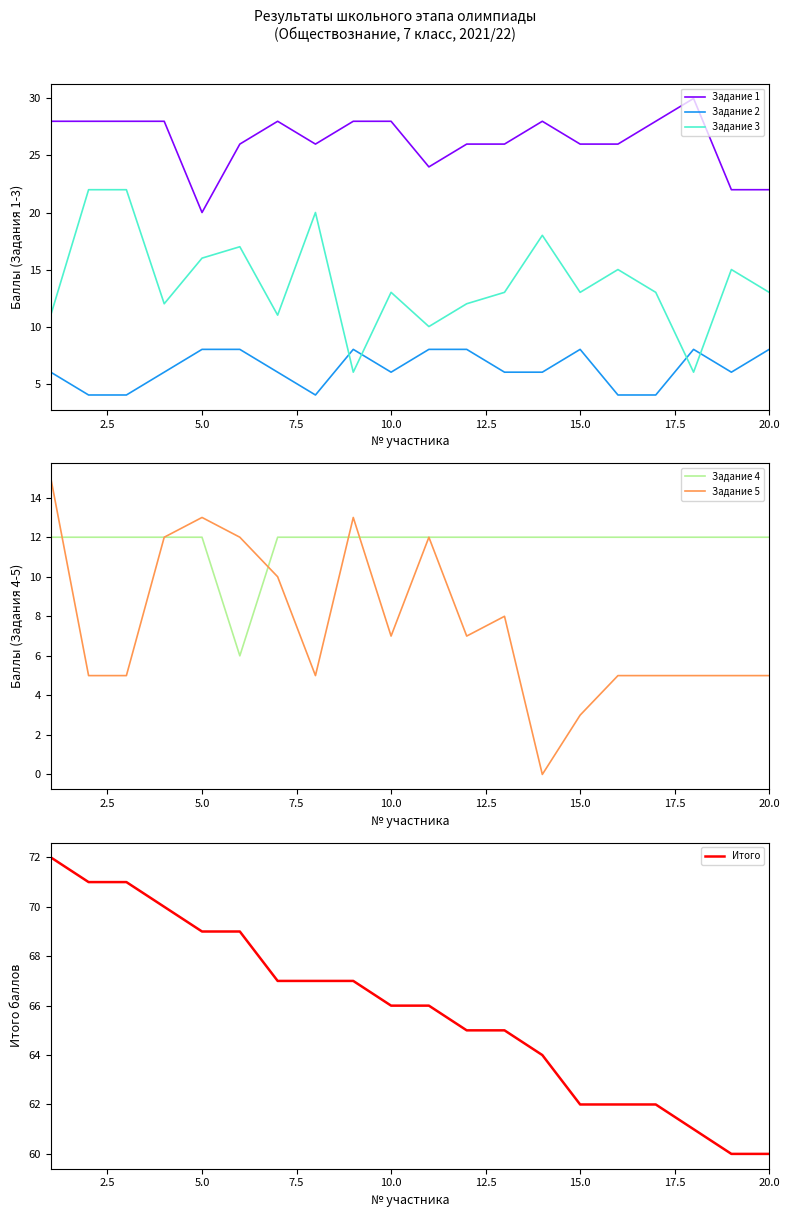

What value does the Итого series have at 15.0?

62